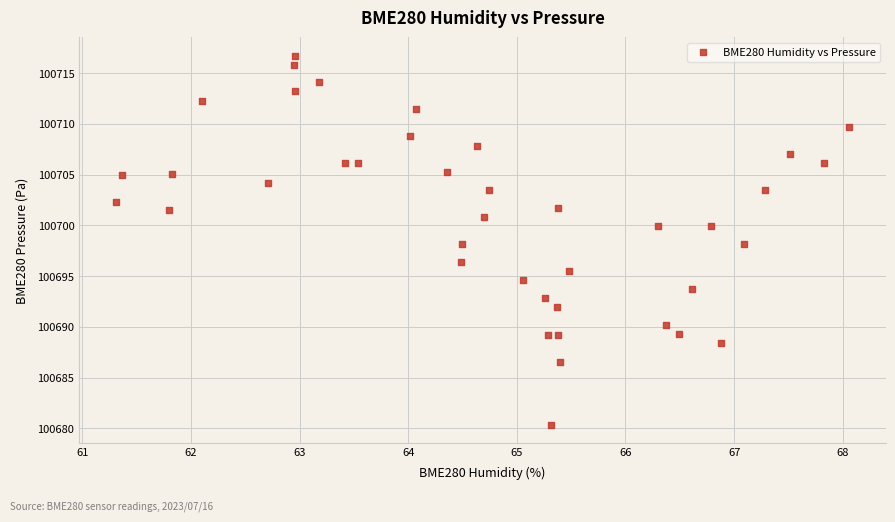

What is the range of Y values (max minus min)?

36.4